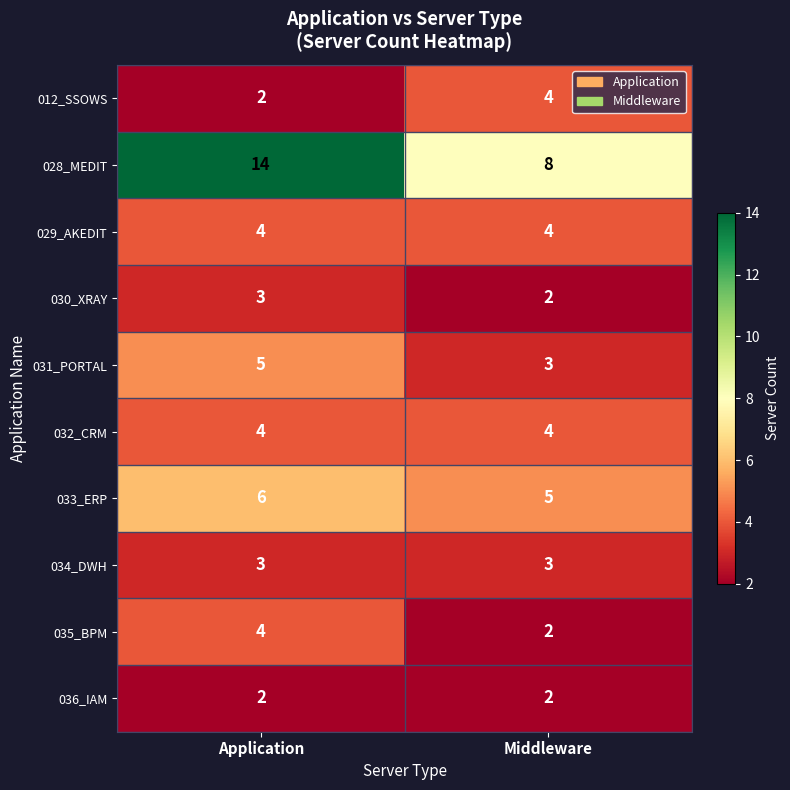

At which category is the sum across all series the highest?

Application